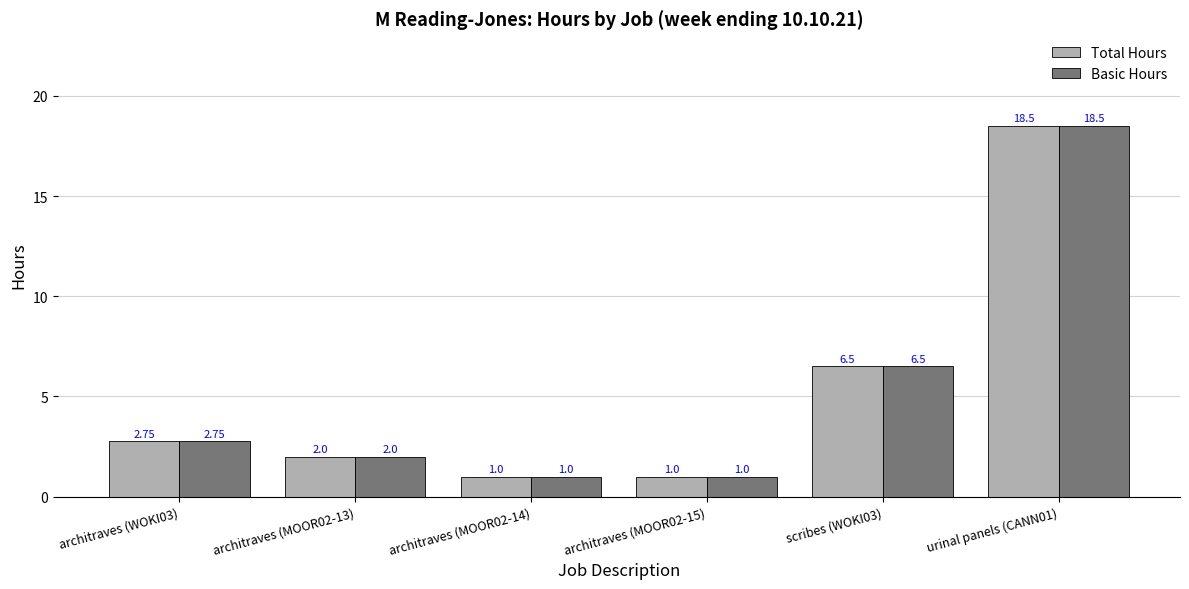

At which category is the sum across all series the highest?

urinal panels (CANN01)